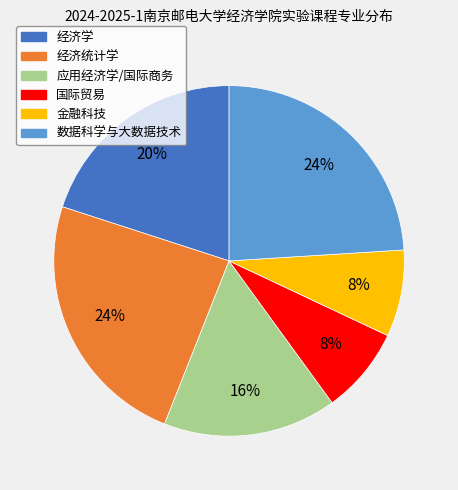

To the nearest percent, what is the difference between the 应用经济学/国际商务 and 国际贸易 slice percentages?

8%